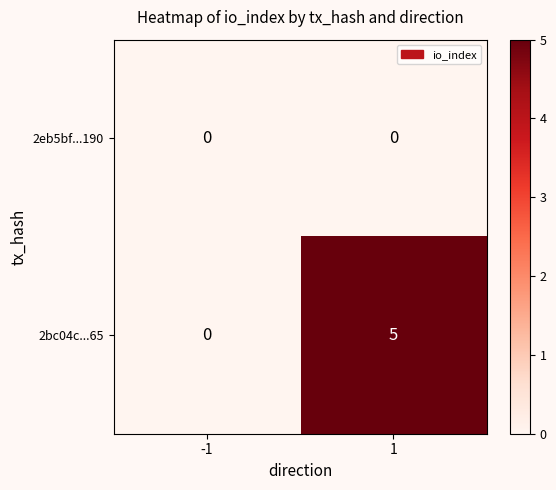

What is the highest value of the 2bc04c...65 series?

5